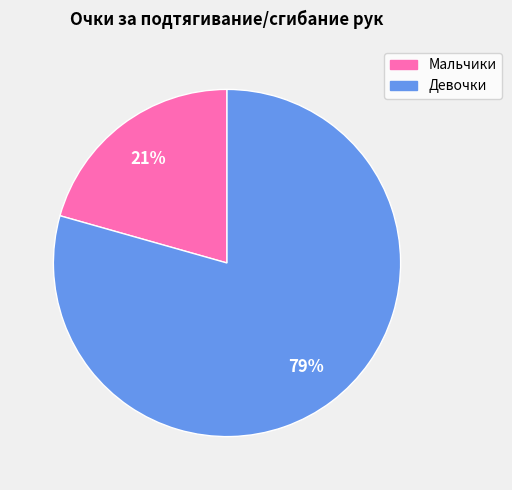

Is there any slice that represents more than half of the pie?

Yes